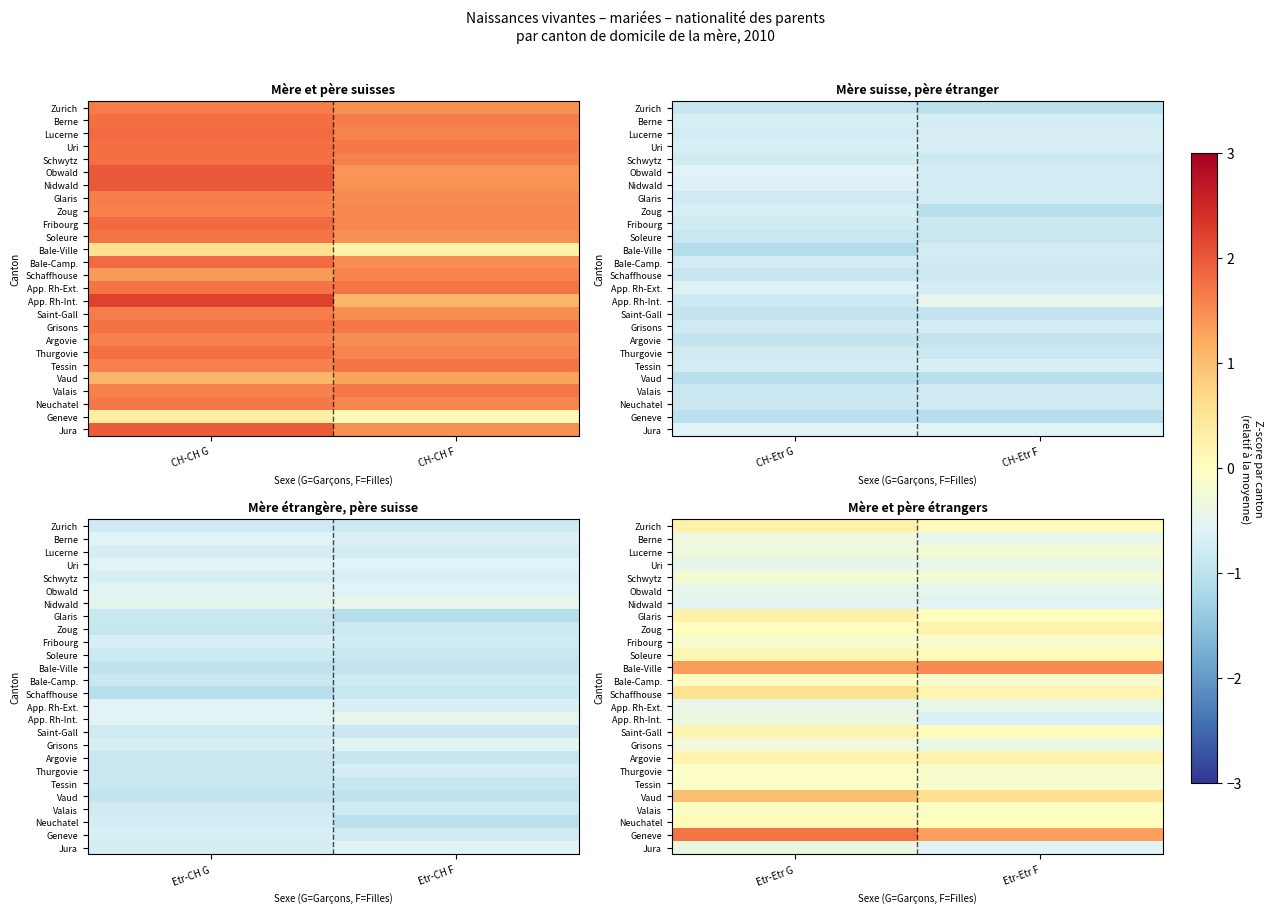

Between CH-CH G and CH-CH F, which is larger?

CH-CH G